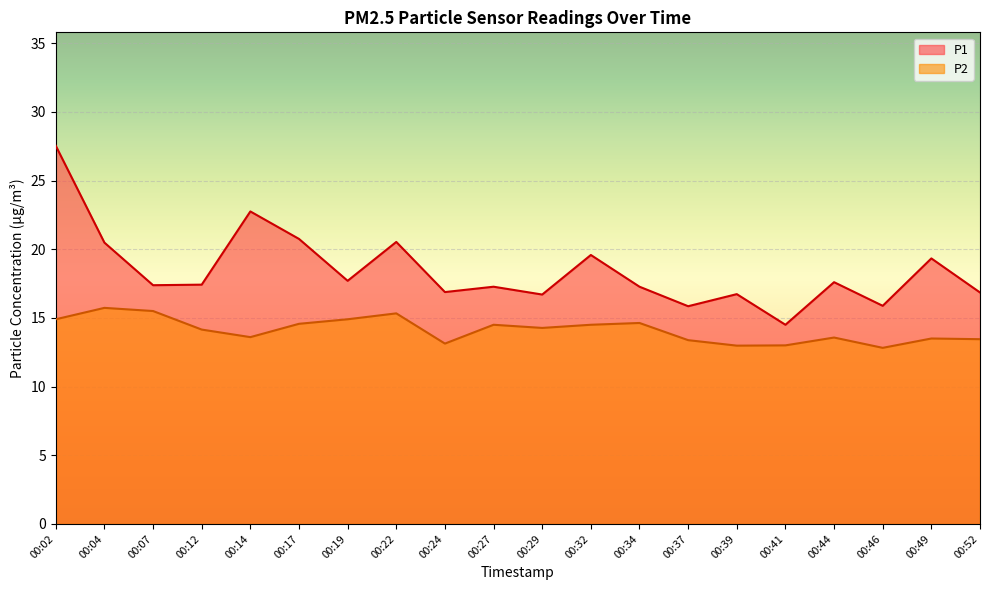

Where is the first local minimum for P1?

00:07